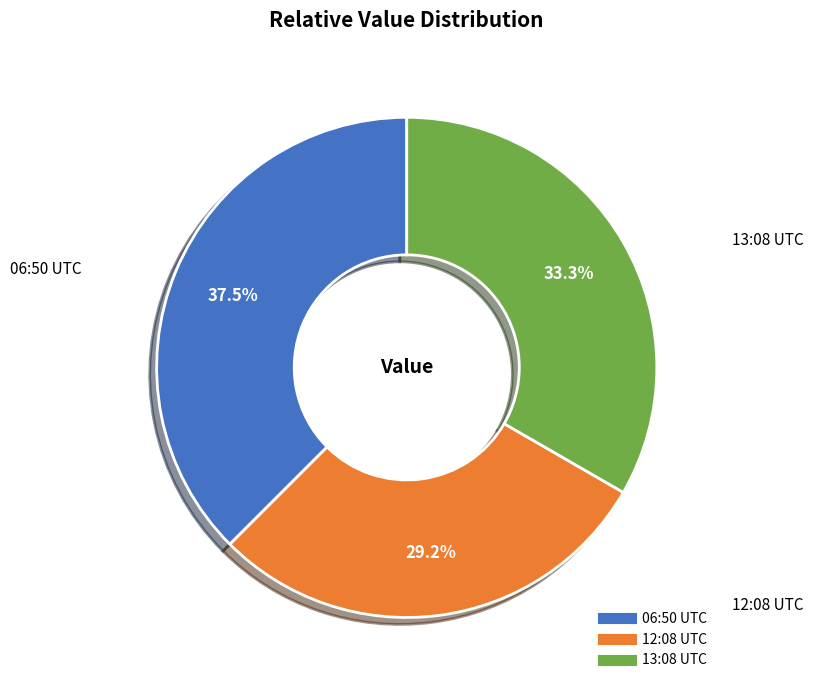

Is there any slice that represents more than half of the pie?

No